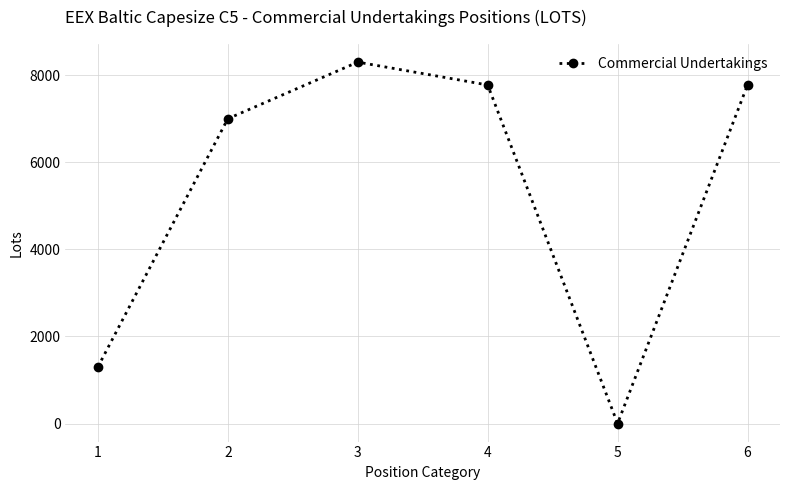

What is the difference between the maximum and second lowest values?

7000